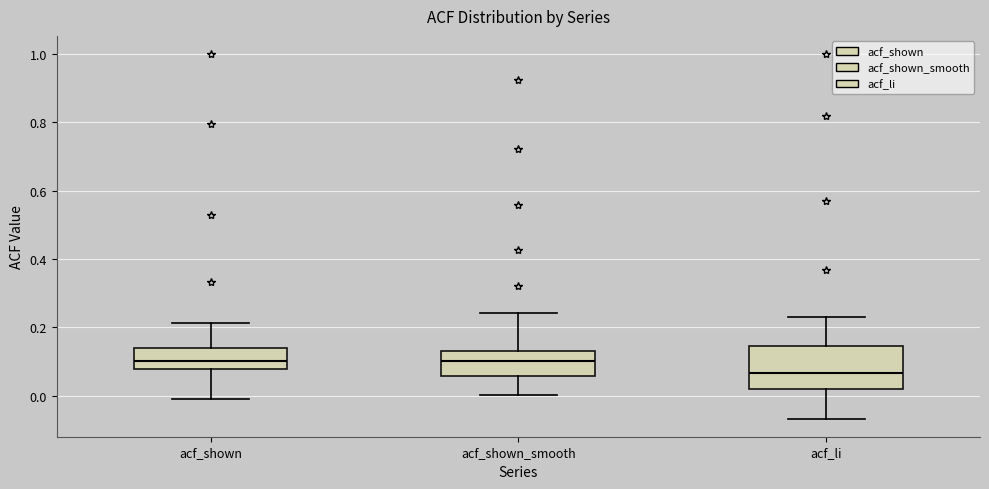

Reading left to right, transcribe this box plot: for each box, give where its median line is, the range the box spans, and where its two whiskers end, as read against the y-axis. The values are not printed on the chart, so give them approximately, as read against the axis.

acf_shown: median 0.10, box 0.08 to 0.14, whiskers 0.00 to 0.22
acf_shown_smooth: median 0.10, box 0.06 to 0.14, whiskers 0.00 to 0.24
acf_li: median 0.06, box 0.02 to 0.14, whiskers -0.06 to 0.24